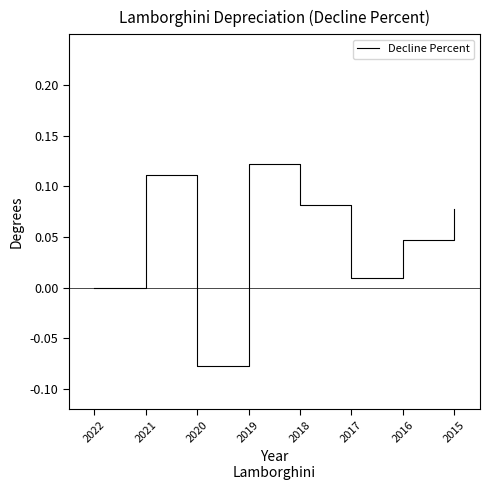

True or false: the data shows -0.0 at 2020.

False